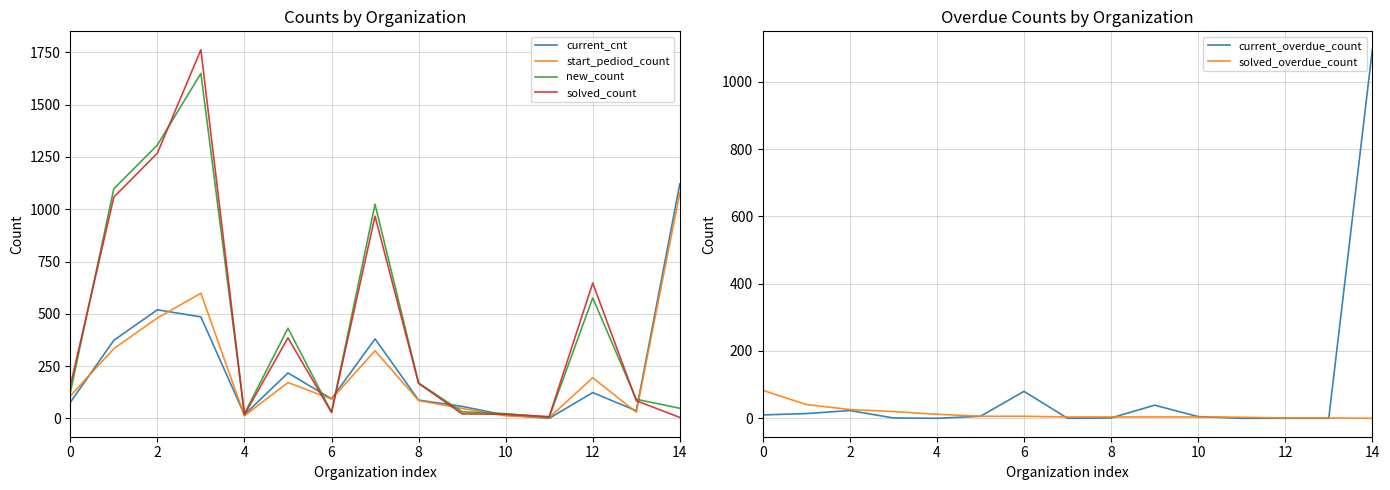

The new_count series shows 576 at 12. True or false?

True